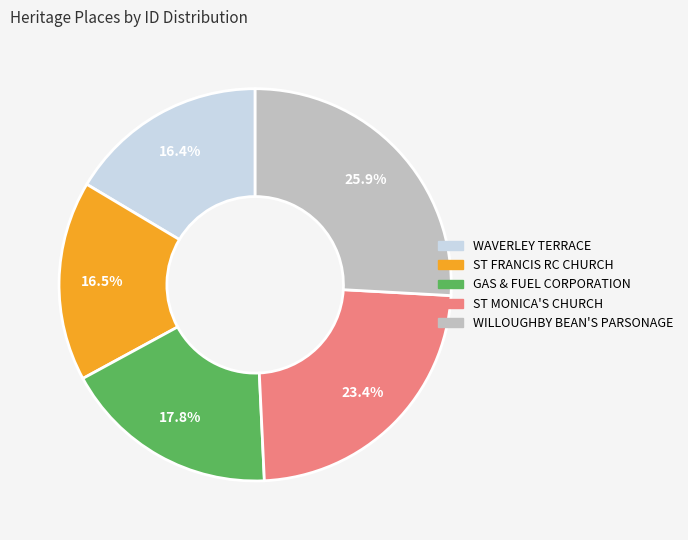

Is there a majority slice in this chart?

No